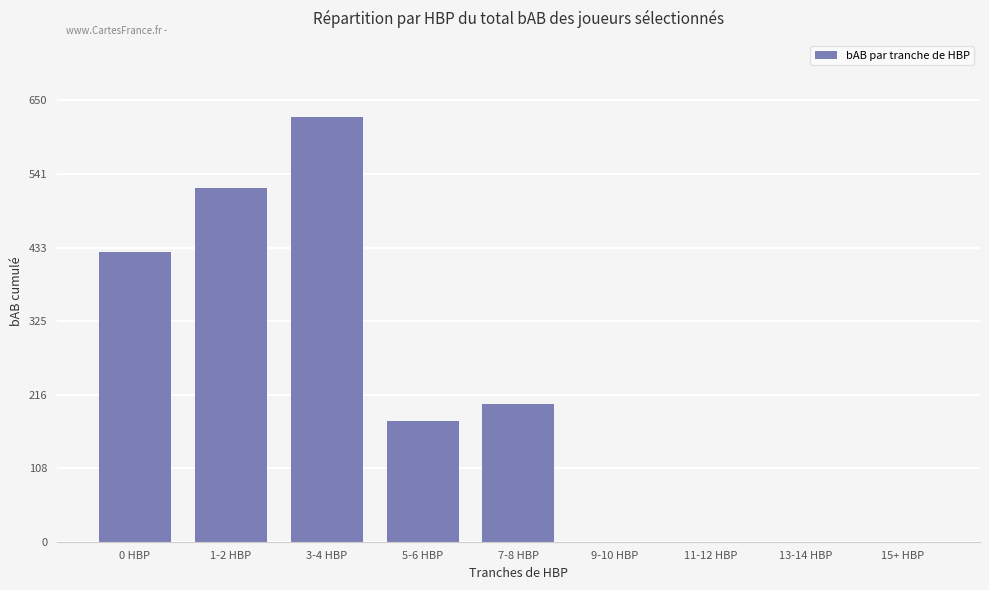

Which has a higher value, 9-10 HBP or 7-8 HBP?

7-8 HBP